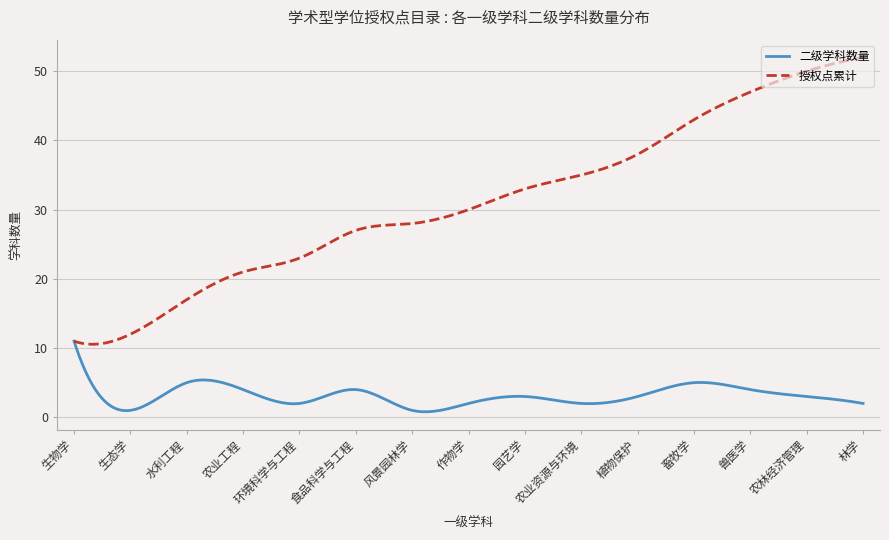

List the series in order of their overall mean, lowest first.

二级学科数量, 授权点累计